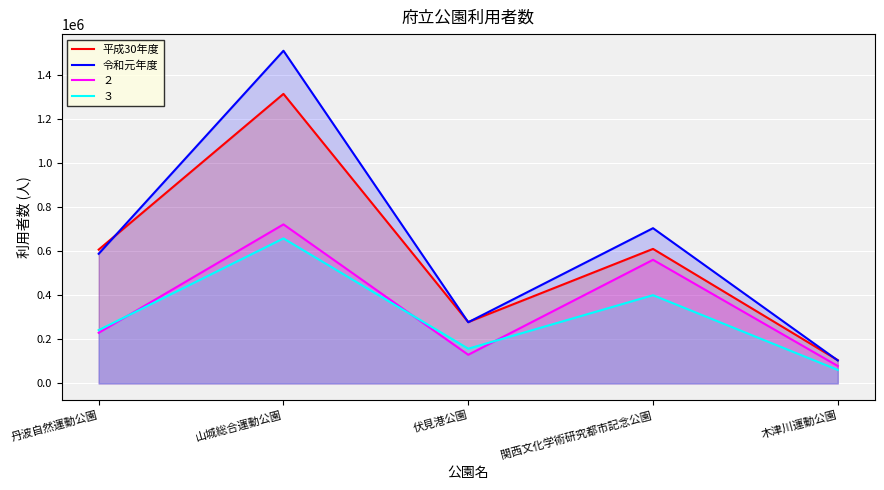

At which category does 平成30年度 reach its first local valley?

伏見港公園